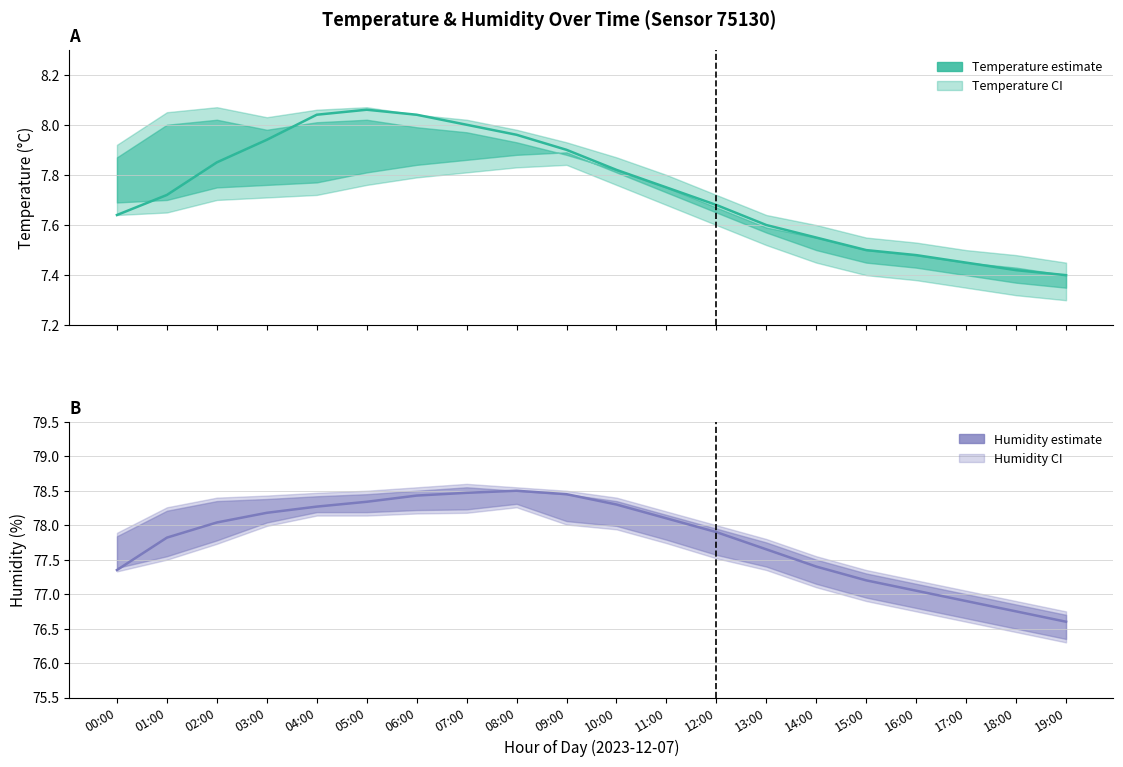

True or false: Humidity (%) and Temperature (°C) cross at least once.

False